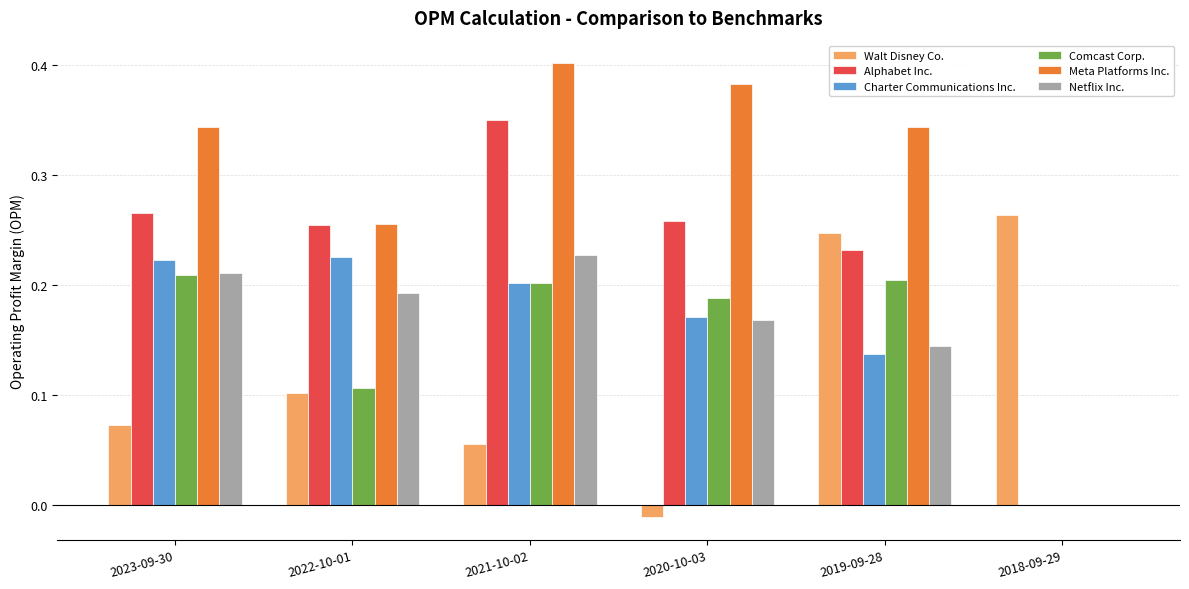

Which series changed the most between 2022-10-01 and 2019-09-28?

Walt Disney Co.